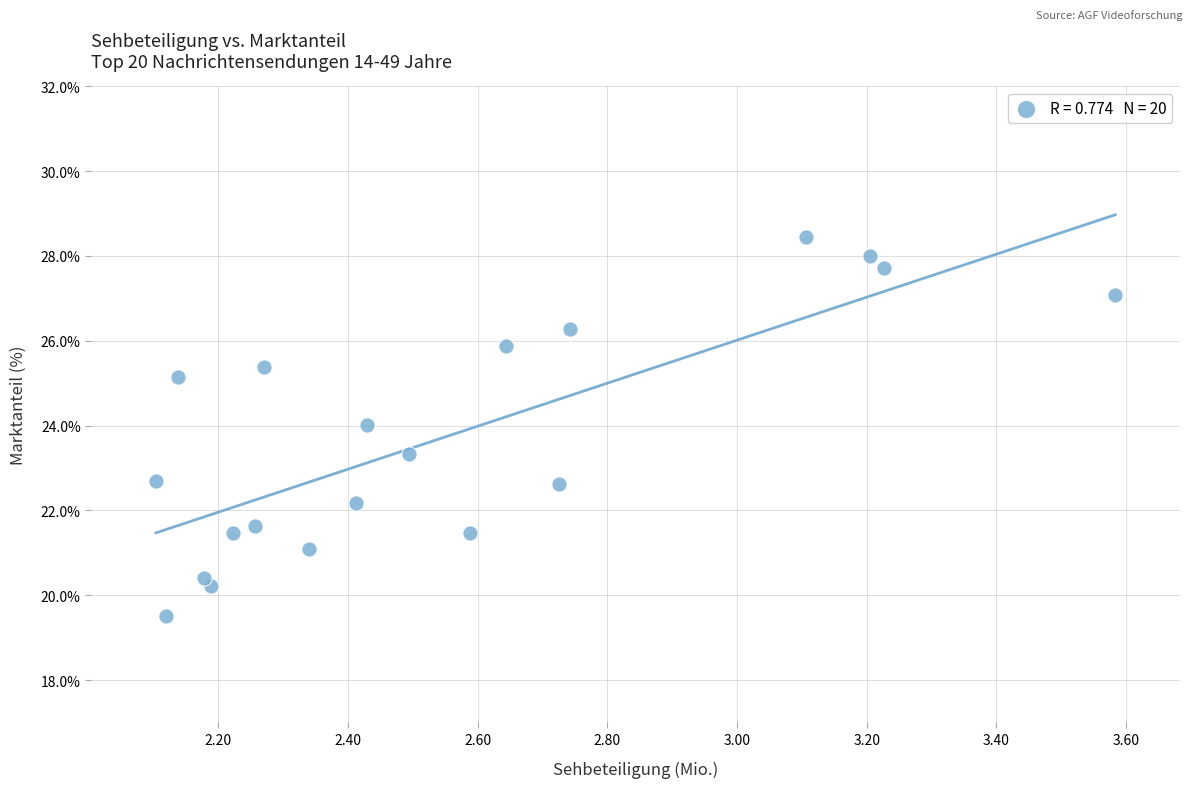

What is the range of X values (max minus min)?

1.5